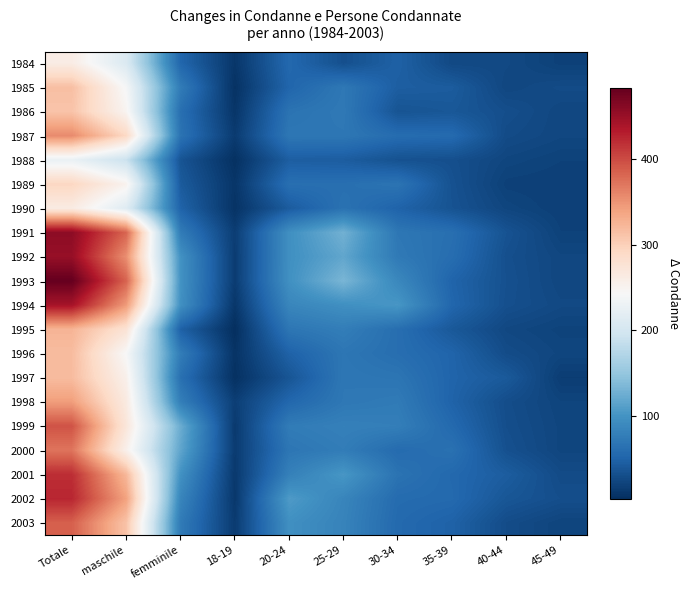

Which label corresponds to the smallest value in the chart?

18-19